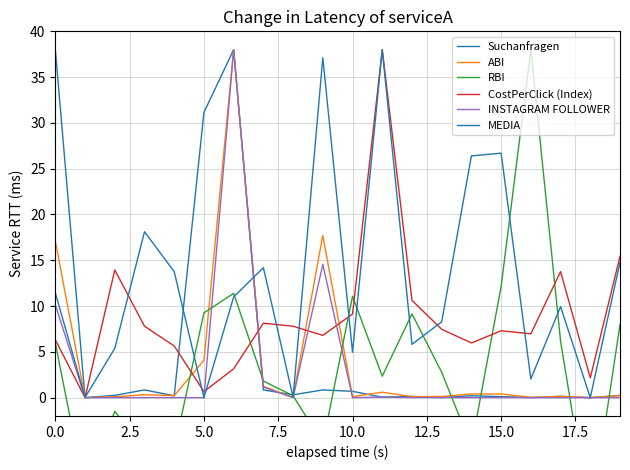

Is it true that RBI equals -5.3 at 14?

True